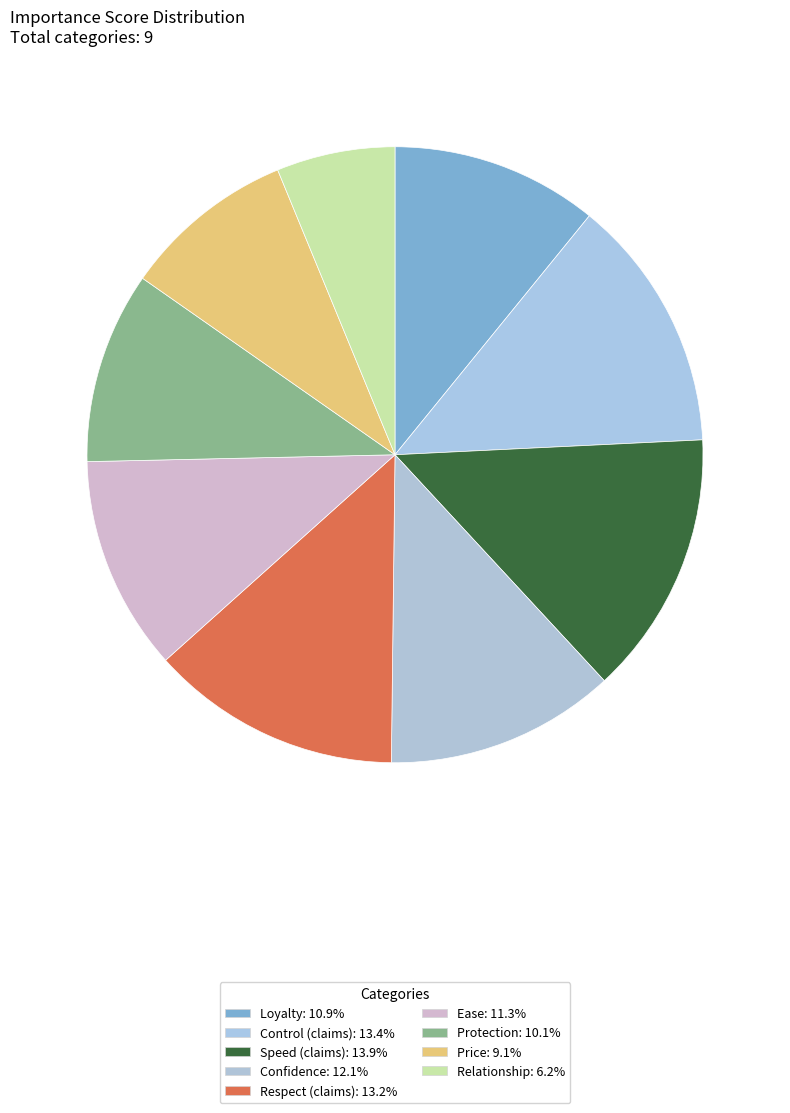

Is there any slice that represents more than half of the pie?

No